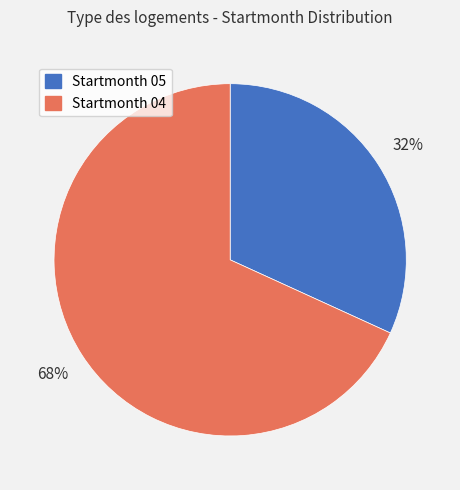

To the nearest percent, what is the average slice percentage?

50%